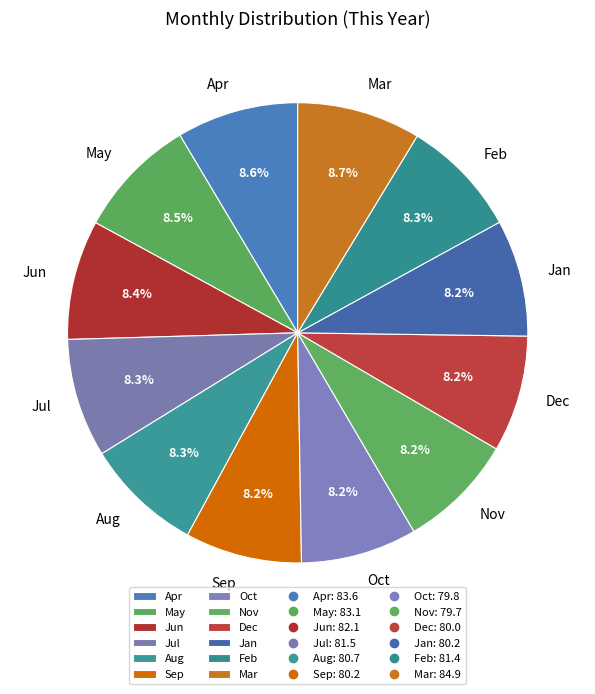

How many segments does this pie chart have?

12